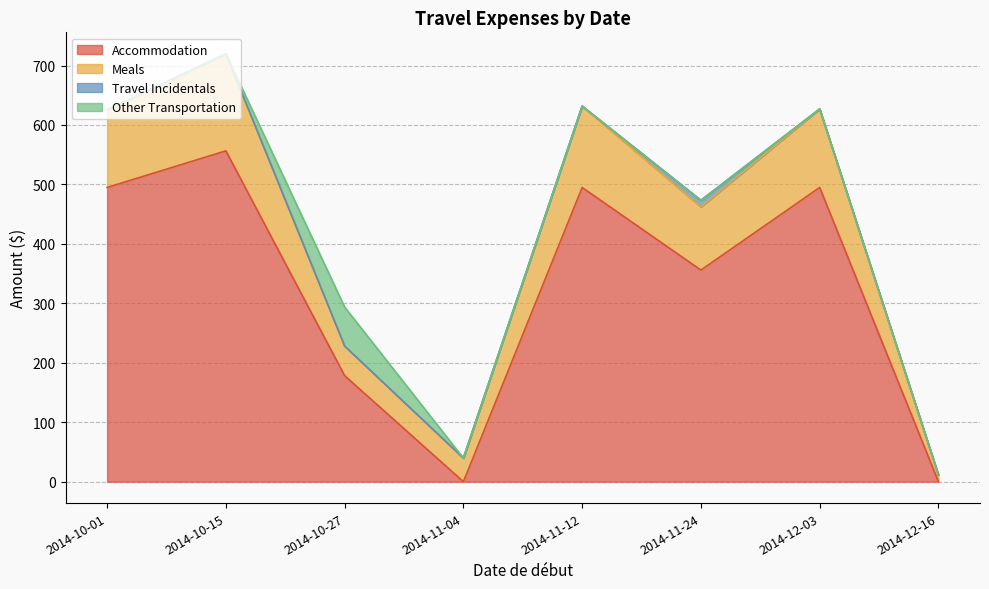

At which category is the sum across all series the highest?

2014-10-15